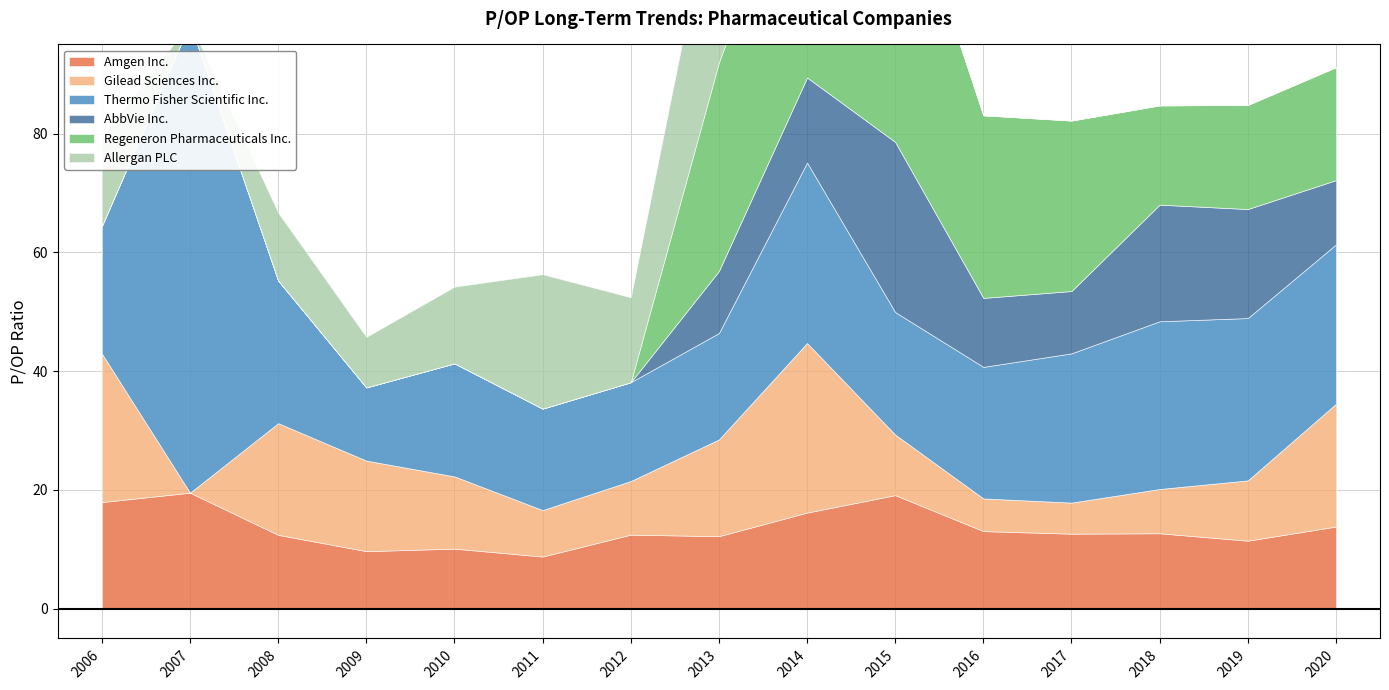

Where is the first local maximum for Allergan PLC?

2008